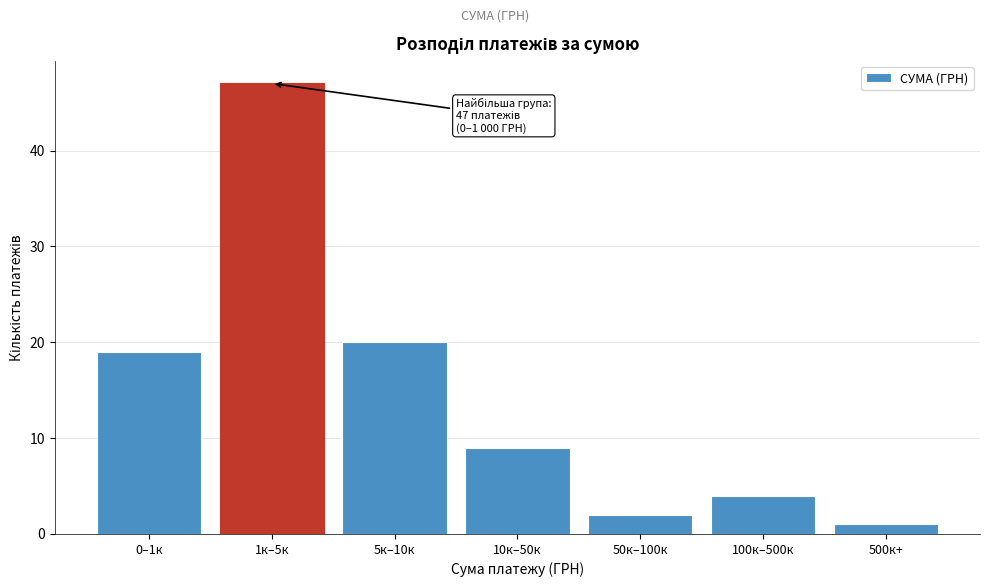

Reading right to left, extract all data points from this chart.

500к+=1	100к–500к=4	50к–100к=2	10к–50к=9	5к–10к=20	1к–5к=47	0–1к=19